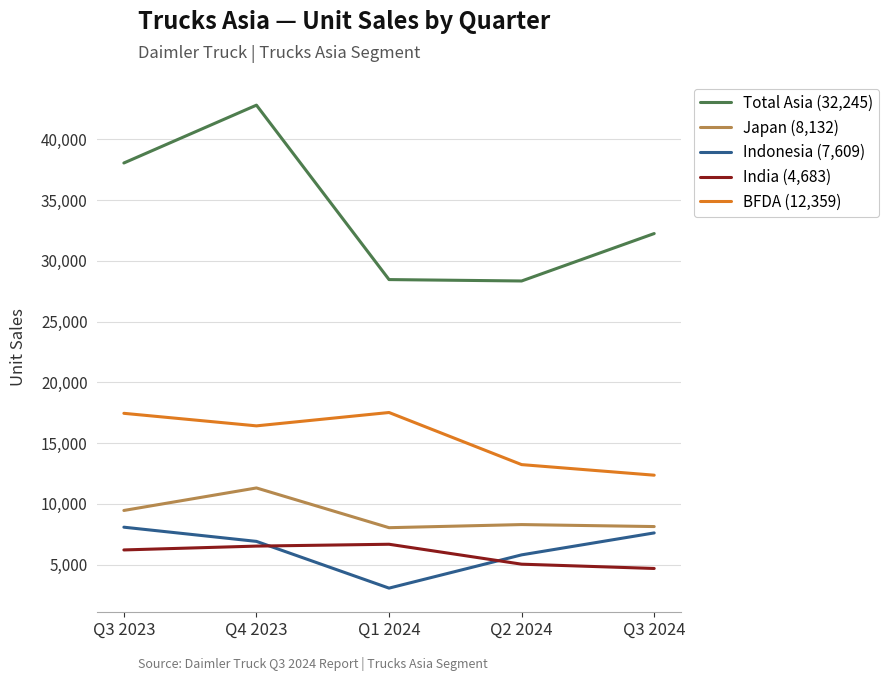

Which label corresponds to the largest value in the chart?

Q4 2023